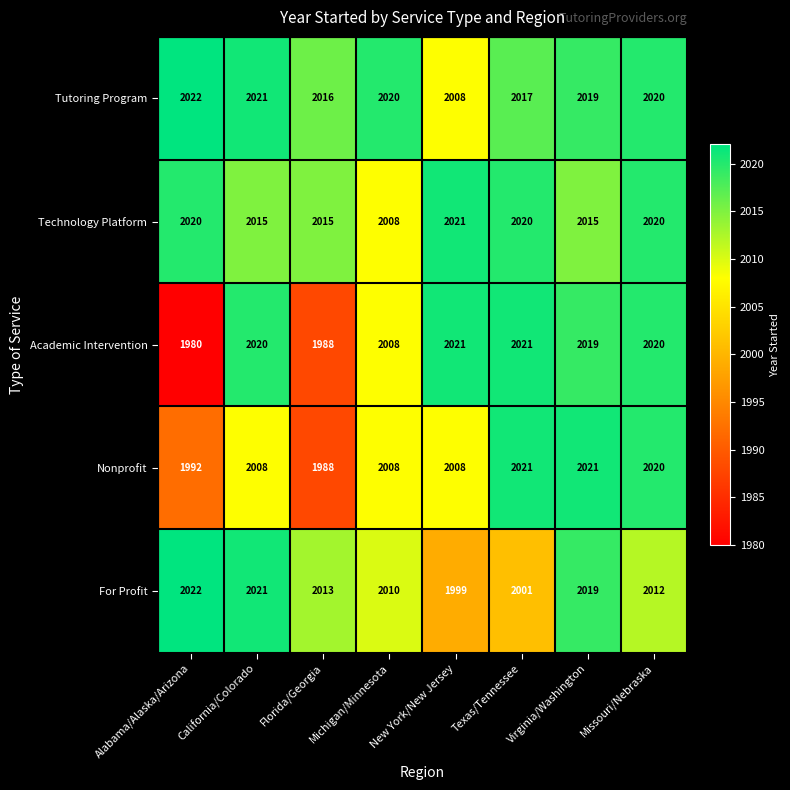

Which category has the highest value in the Technology Platform series?

New York/New Jersey